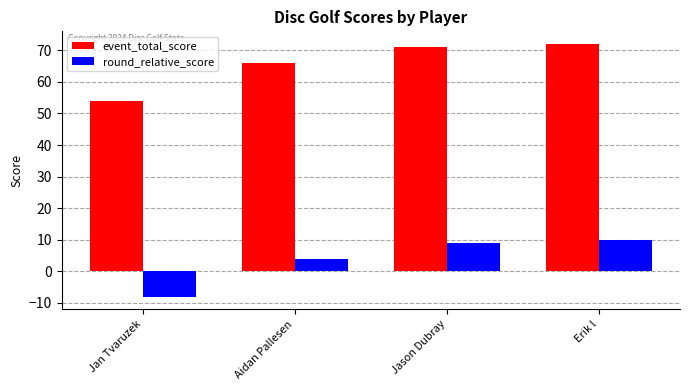

Which category has the highest value across all series?

Erik l